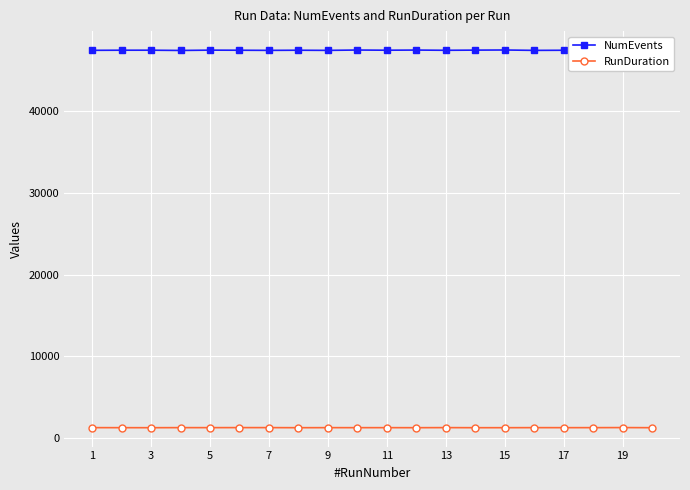

Which series has the largest range (max minus min)?

NumEvents